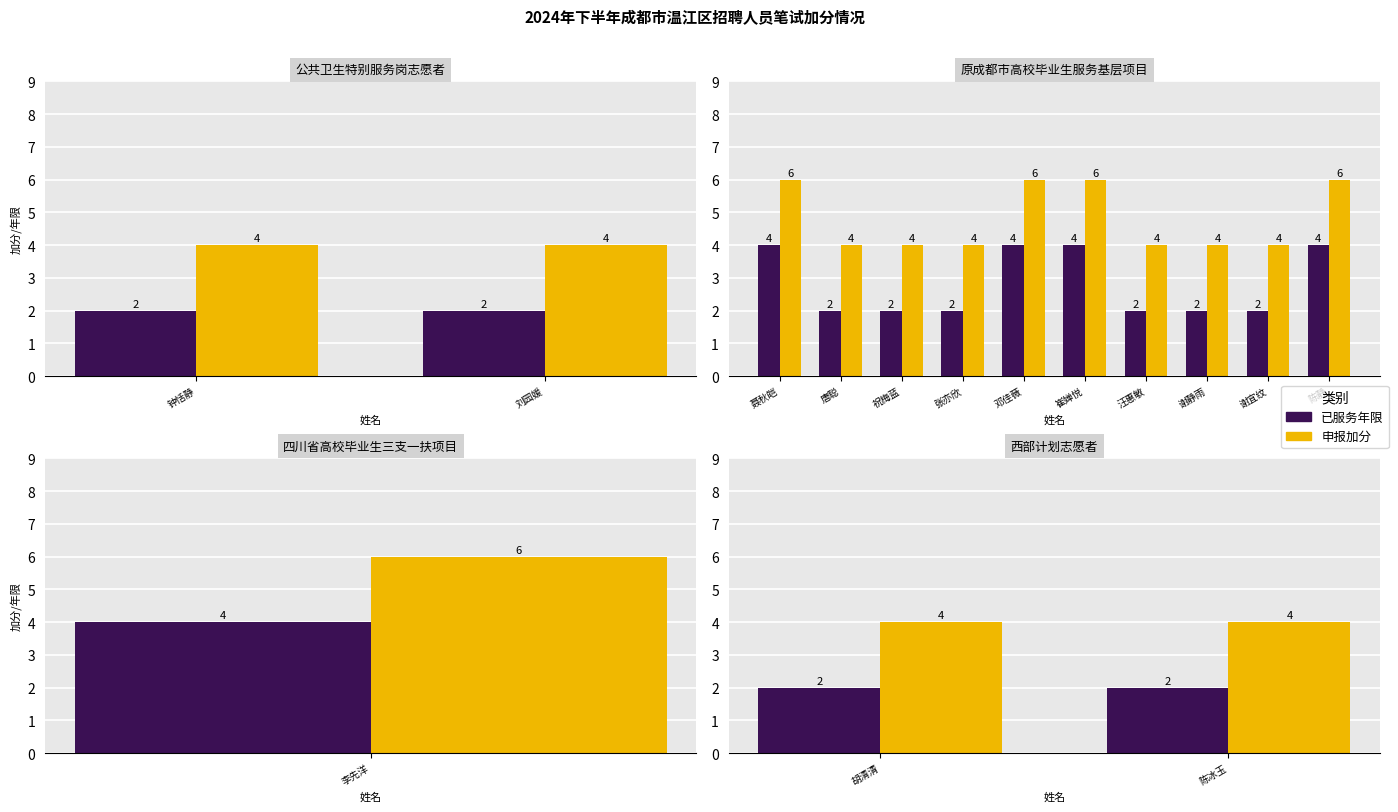

Which series has the largest range (max minus min)?

已服务年限